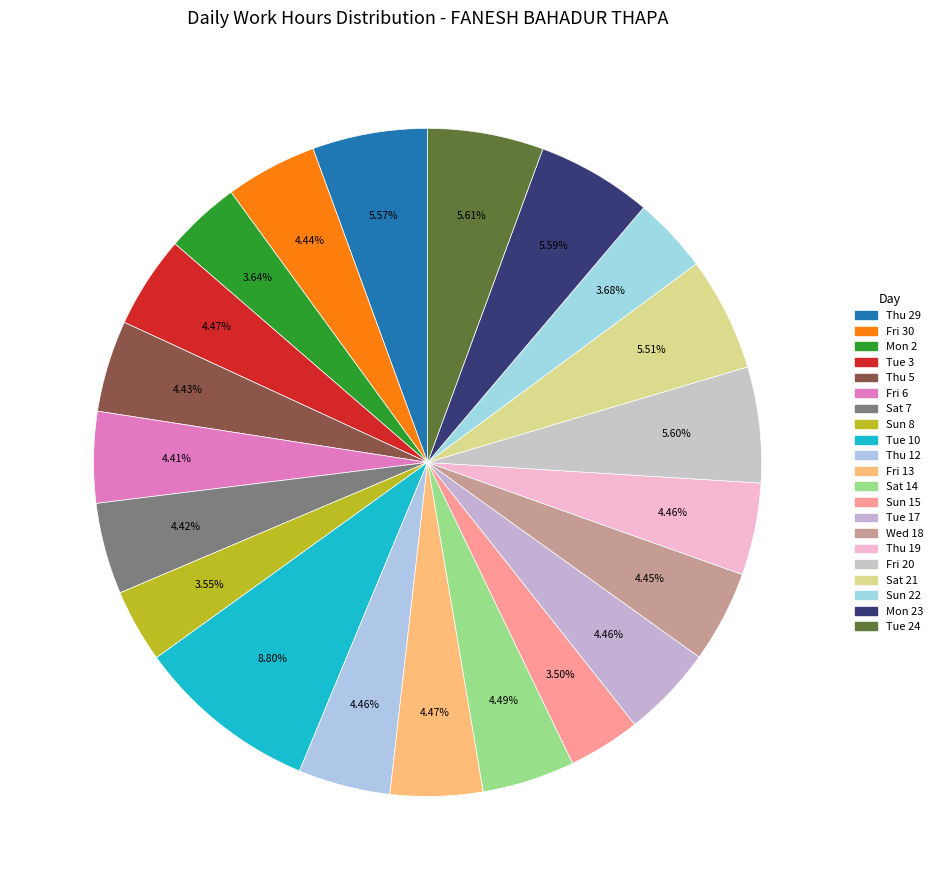

Count the number of slices in the pie.

21